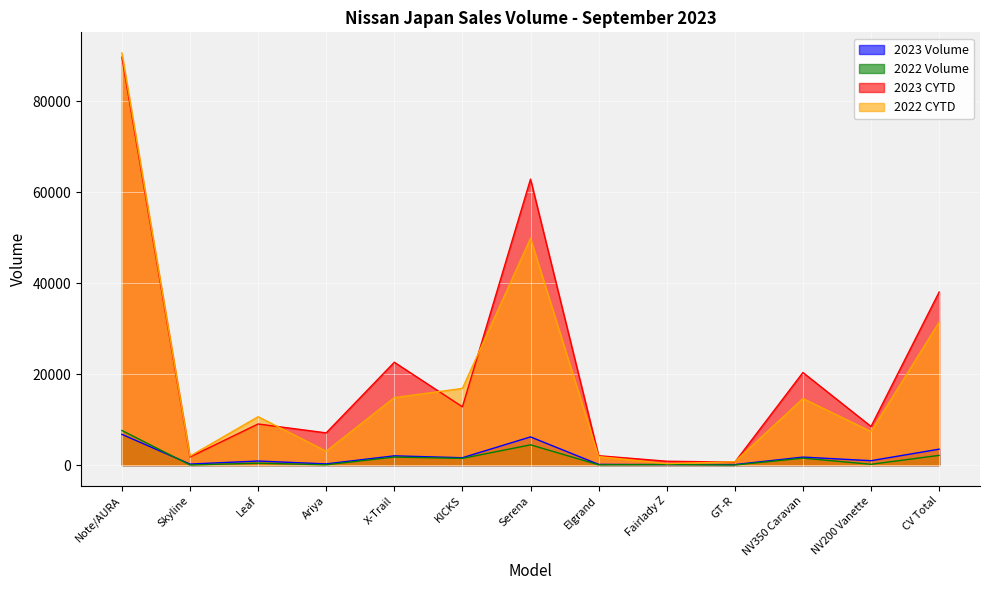

Between NV200 Vanette and Ariya, which is larger?

NV200 Vanette